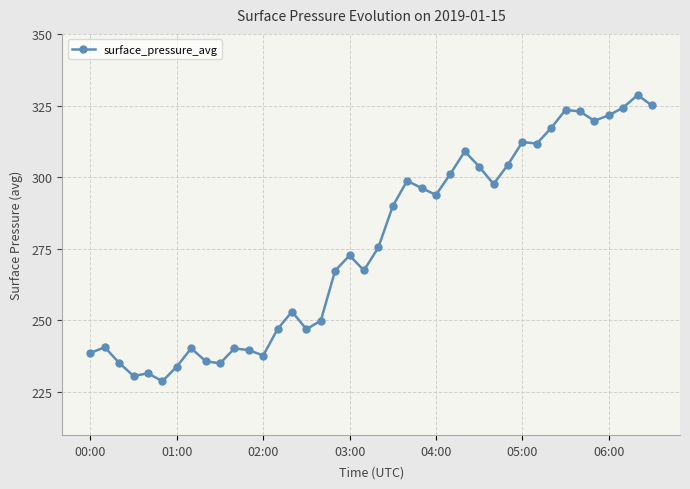

What is the minimum value shown in the chart?

228.8